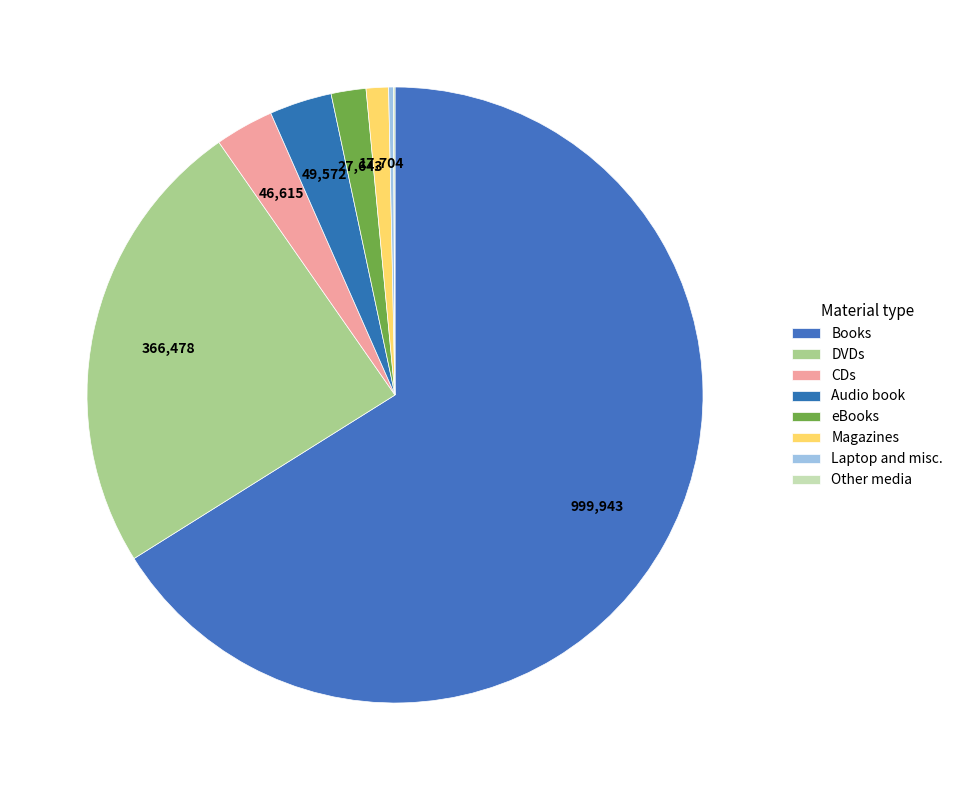

How many slices are in this pie chart?

8